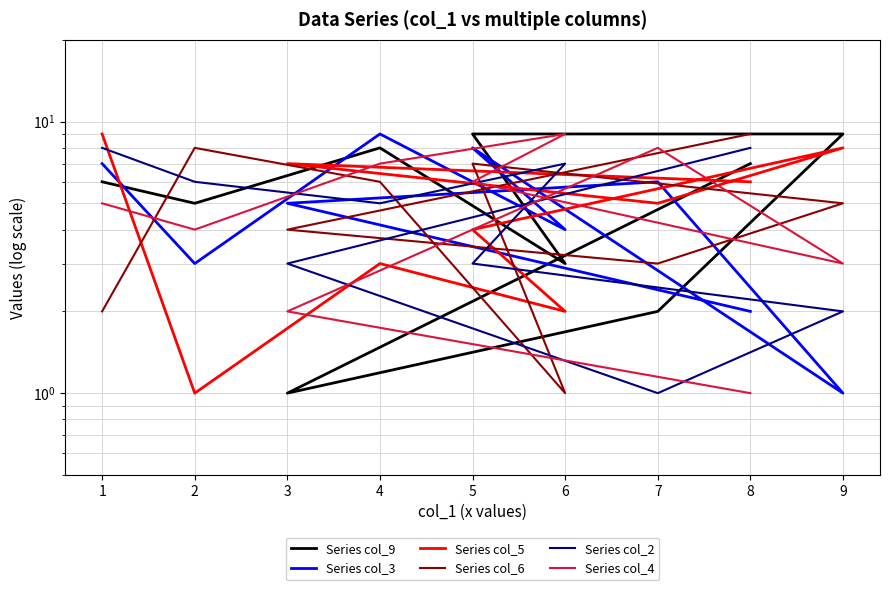

At how many categories does at least one series exceed 5?

9